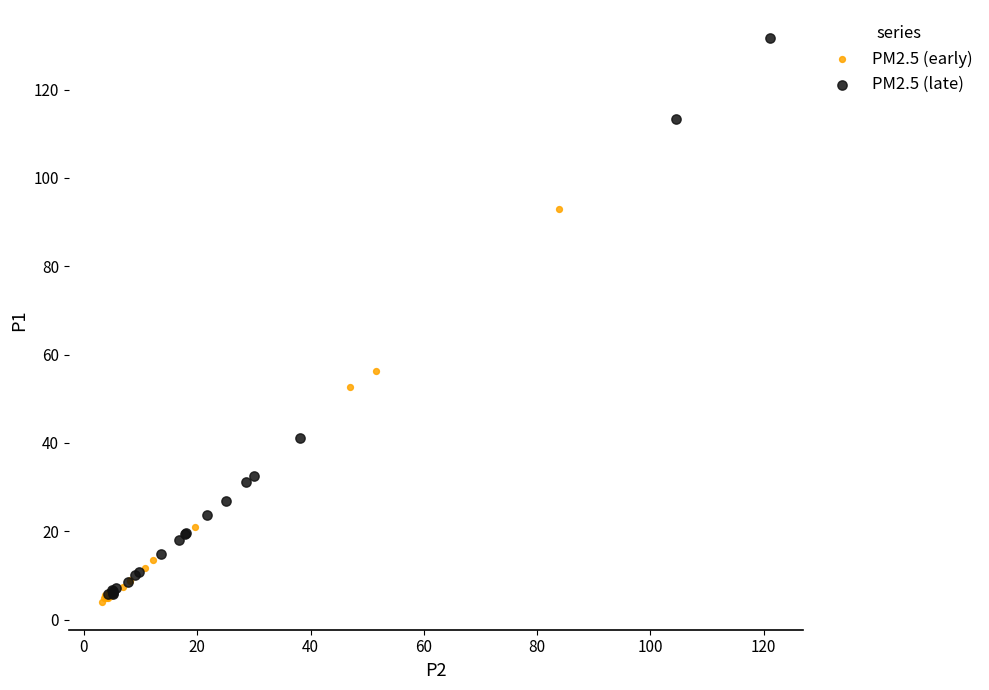

Which series reaches the maximum Y coordinate?

PM2.5 (late)